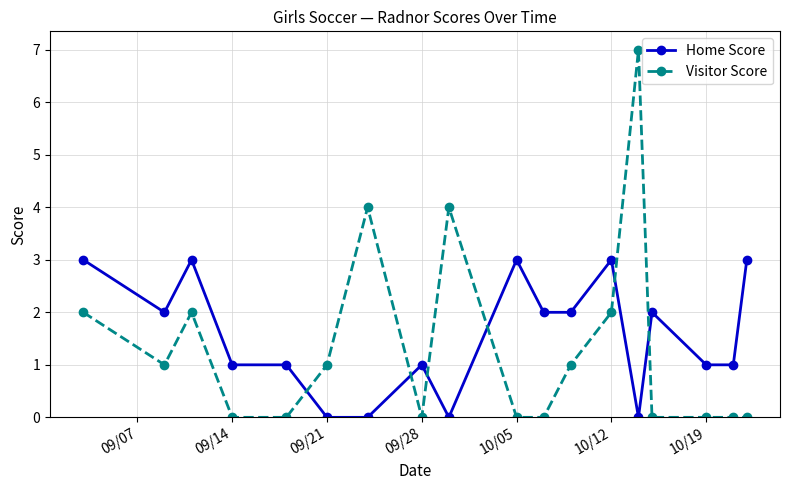

Count the Home Score values in the range 1 to 3.

14